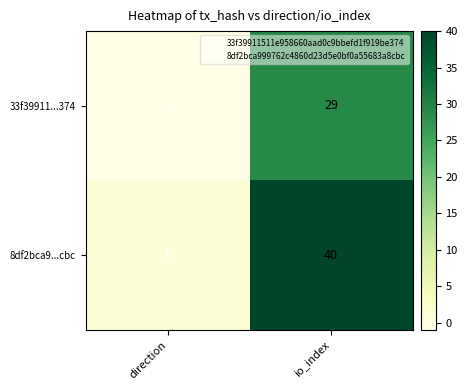

The value of 33f39911...374 at direction is -2. True or false?

False